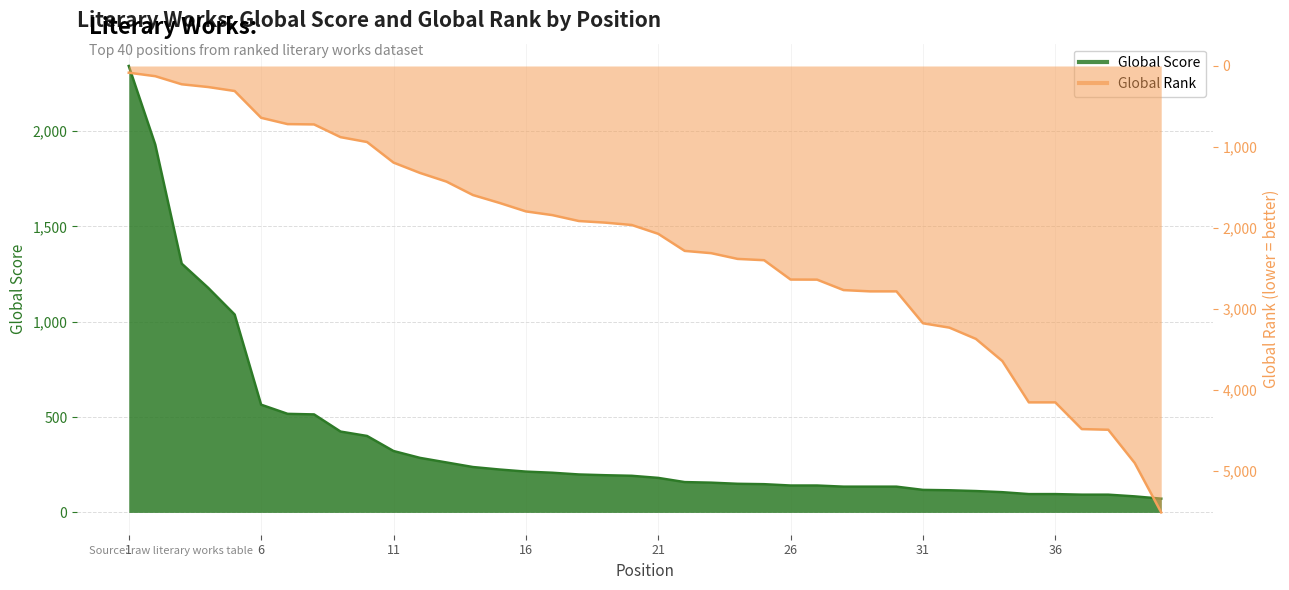

How many categories are shown in the chart?

40